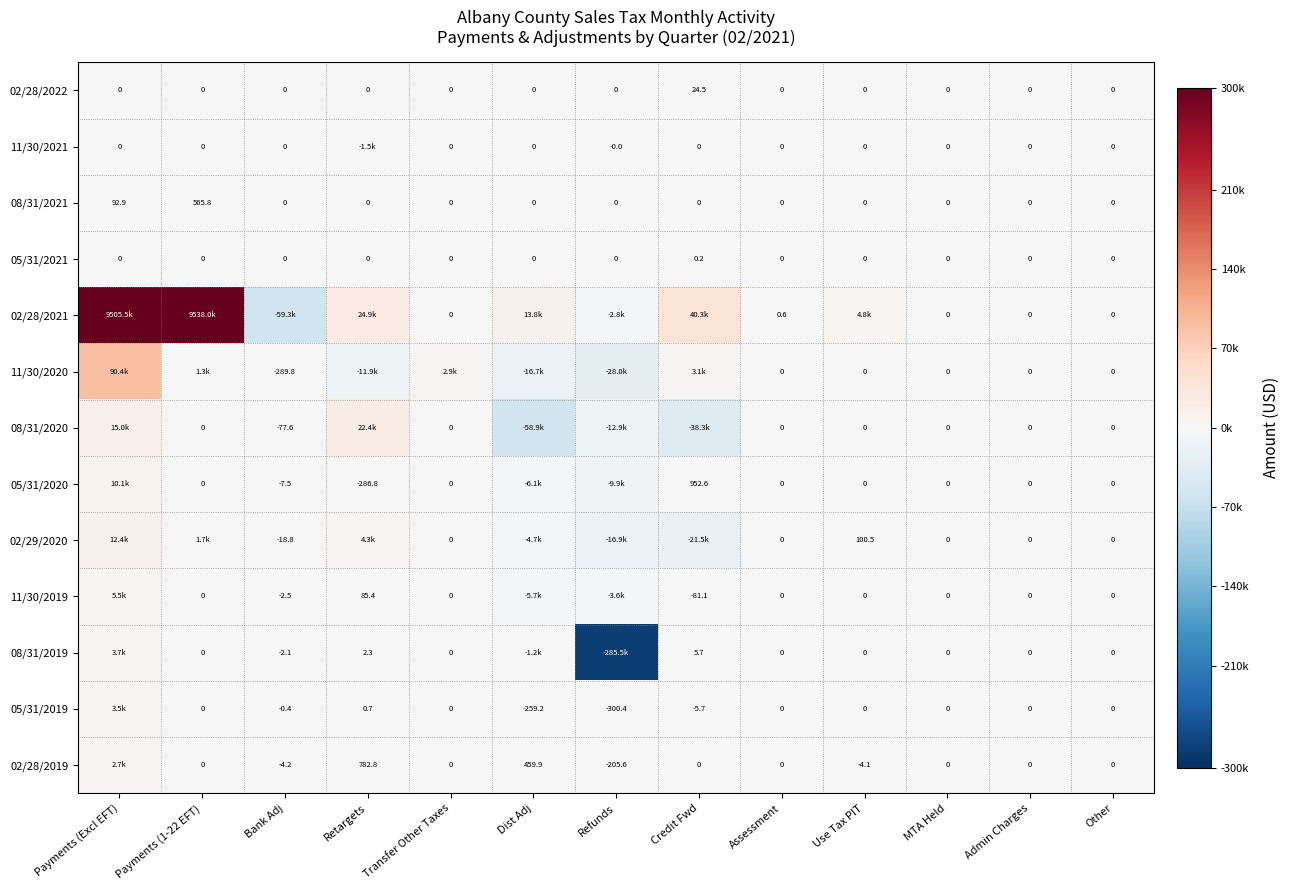

Is the value of 11/30/2019 at Credit Fwd greater than the value of 11/30/2021 at Dist Adj?

No